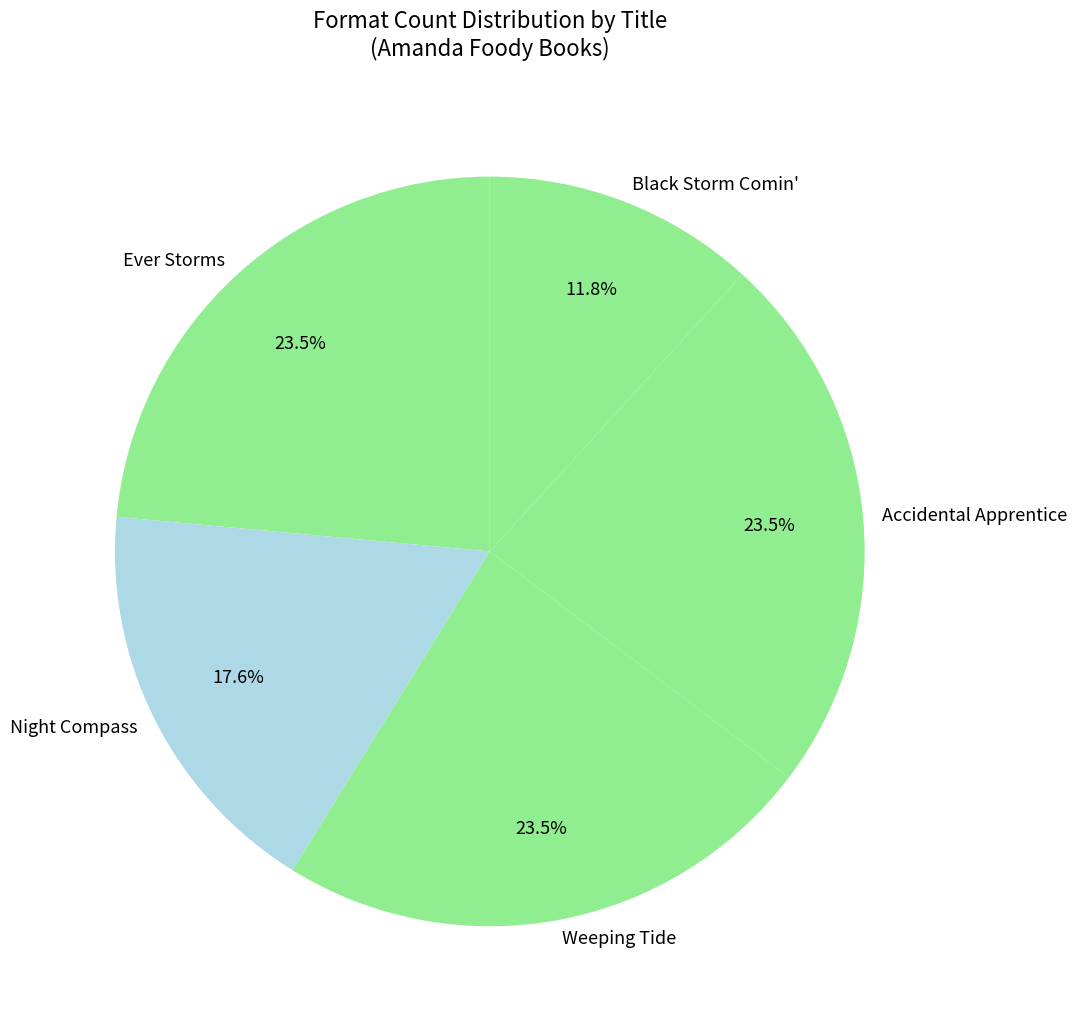

Which has a higher value, Black Storm Comin' or Night Compass?

Night Compass